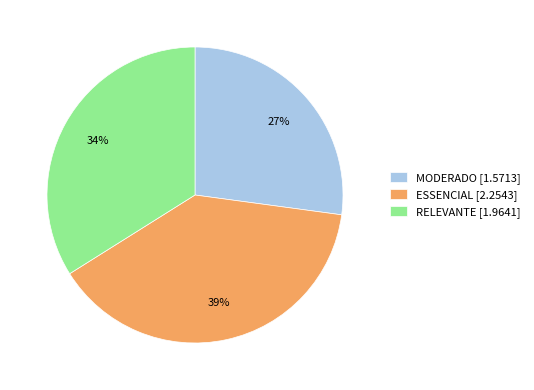

Do ESSENCIAL [2.2543] and MODERADO [1.5713] together represent more than half of the pie?

Yes